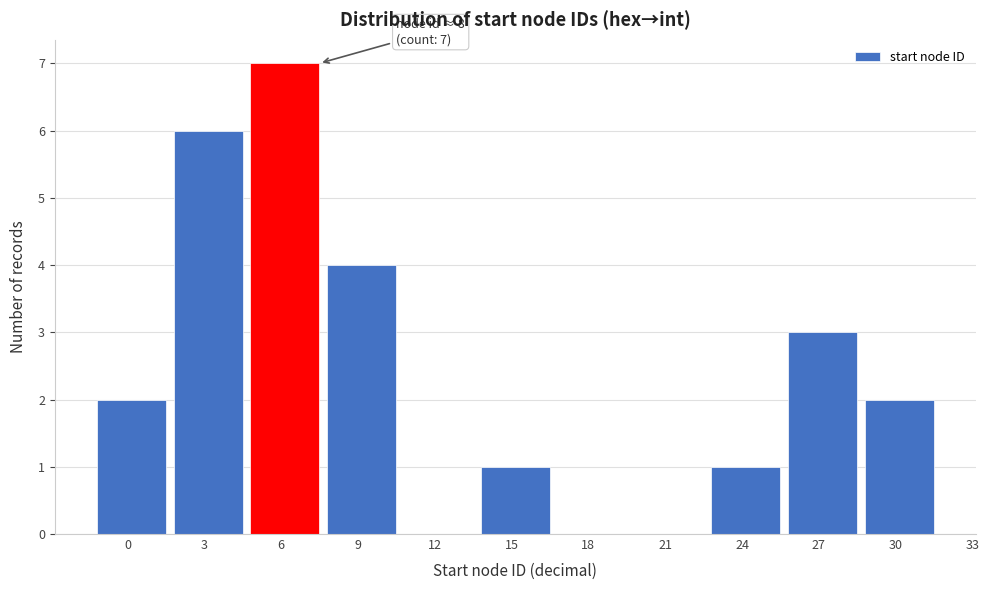

Reading left to right, transcribe all the data shown in this chart.

0=2	3=6	6=7	9=4	12=0	15=1	18=0	21=0	24=1	27=3	30=2